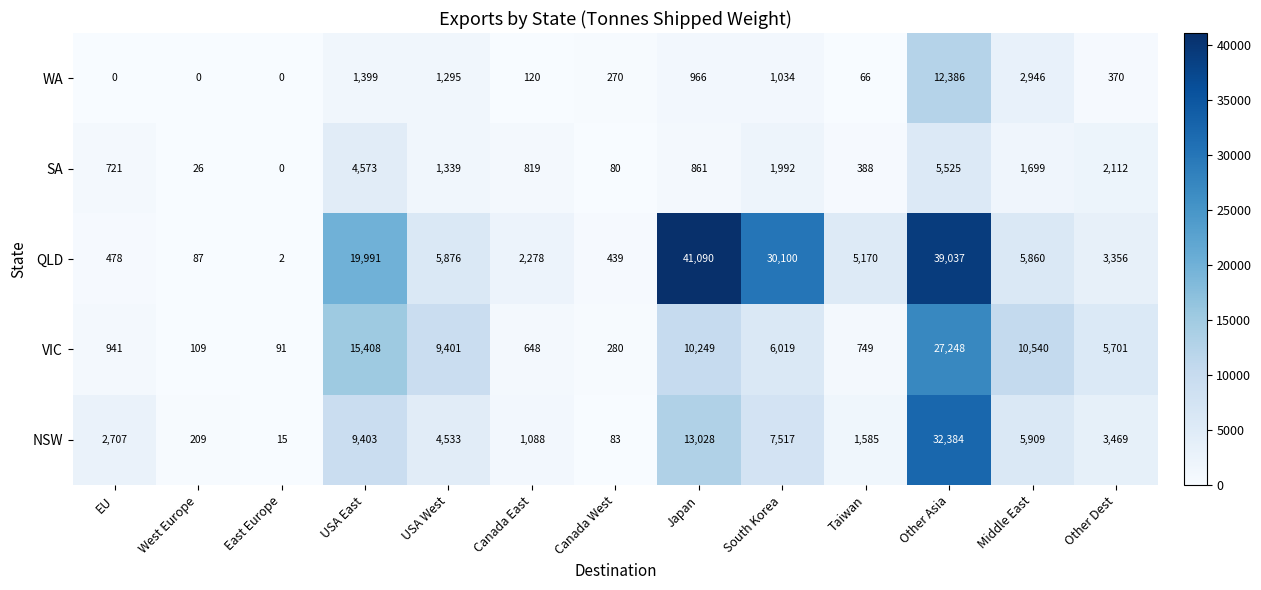

Which series has the largest range (max minus min)?

QLD